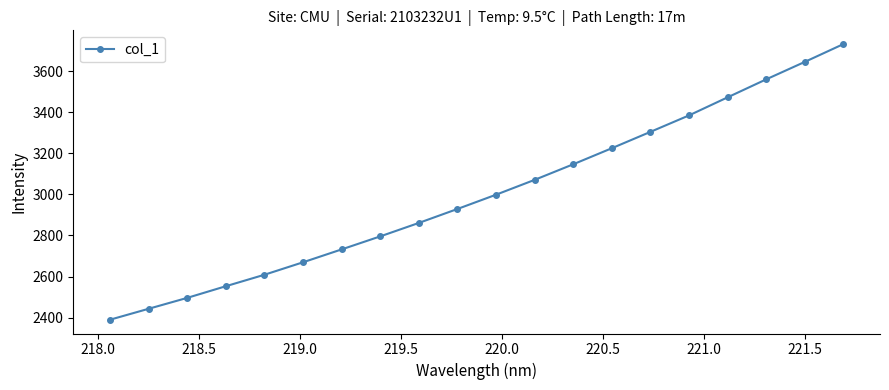

What is the value of the 17th point from the left?

3472.8